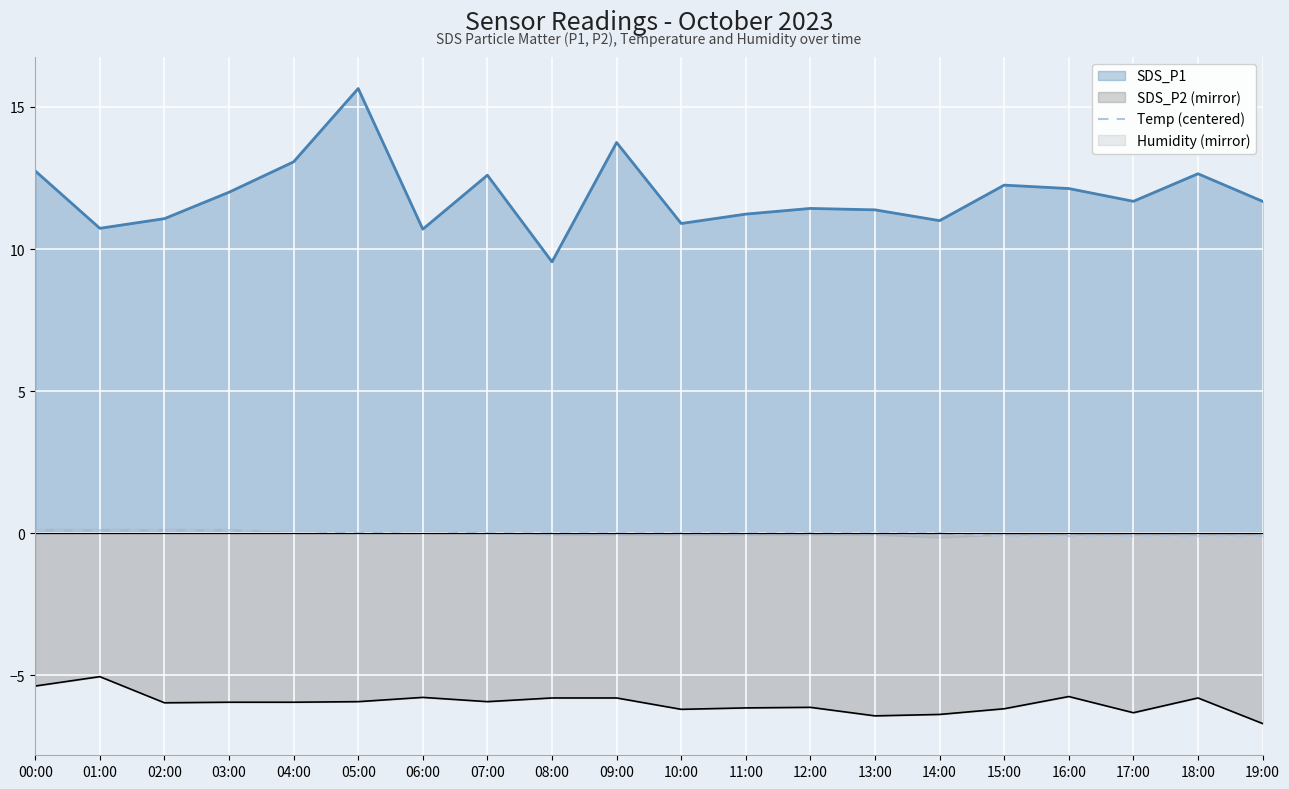

At which label does SDS_P1 reach its minimum?

08:00